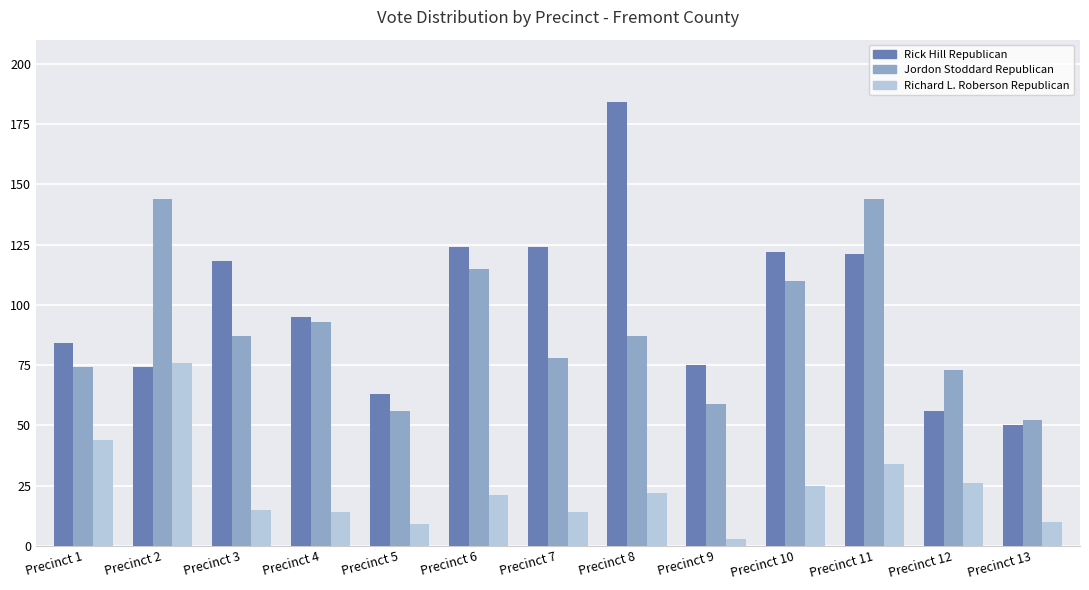

What is the difference between the maximum and minimum values in the Jordon Stoddard Republican series?

92